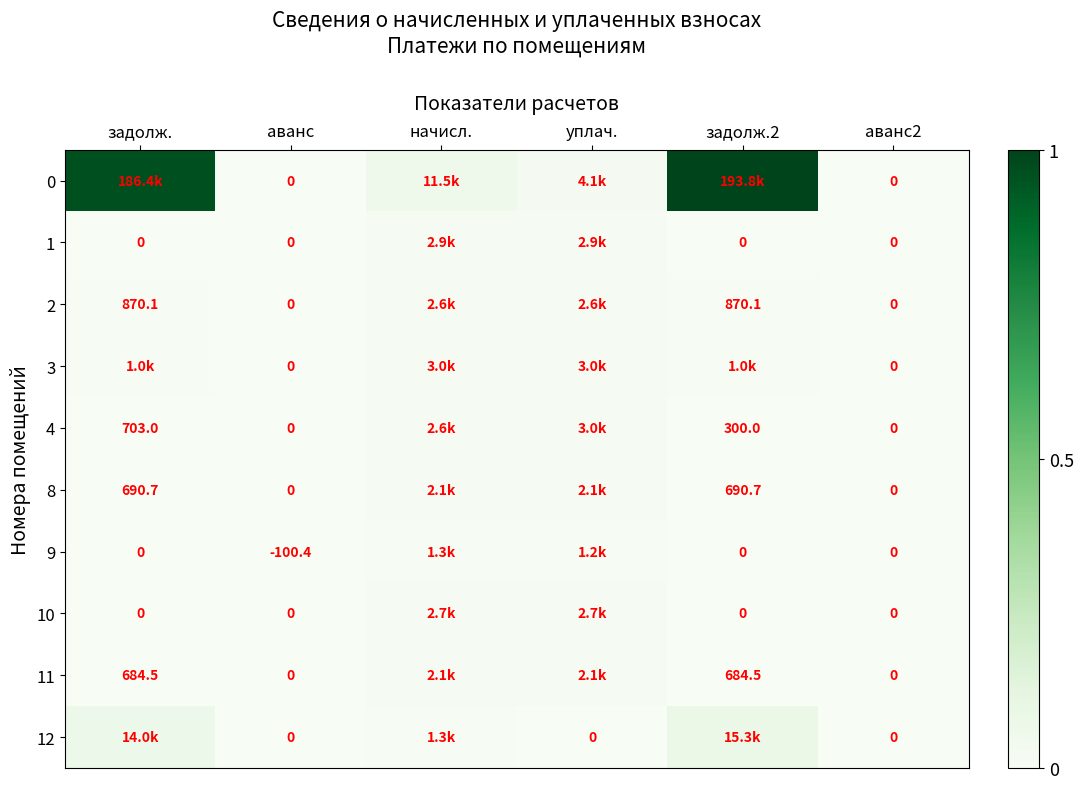

Is the value of 2 at задолж. greater than the value of 1 at аванс?

Yes